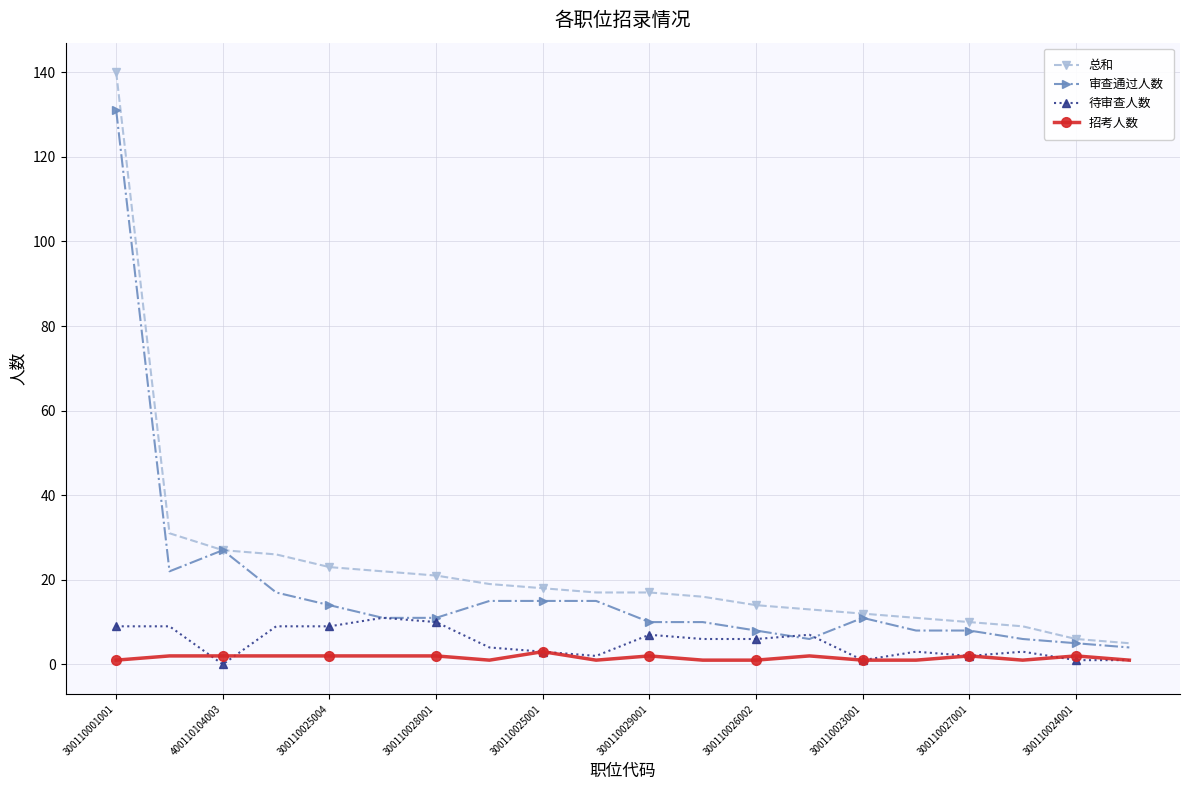

What is the highest value of the 待审查人数 series?

11